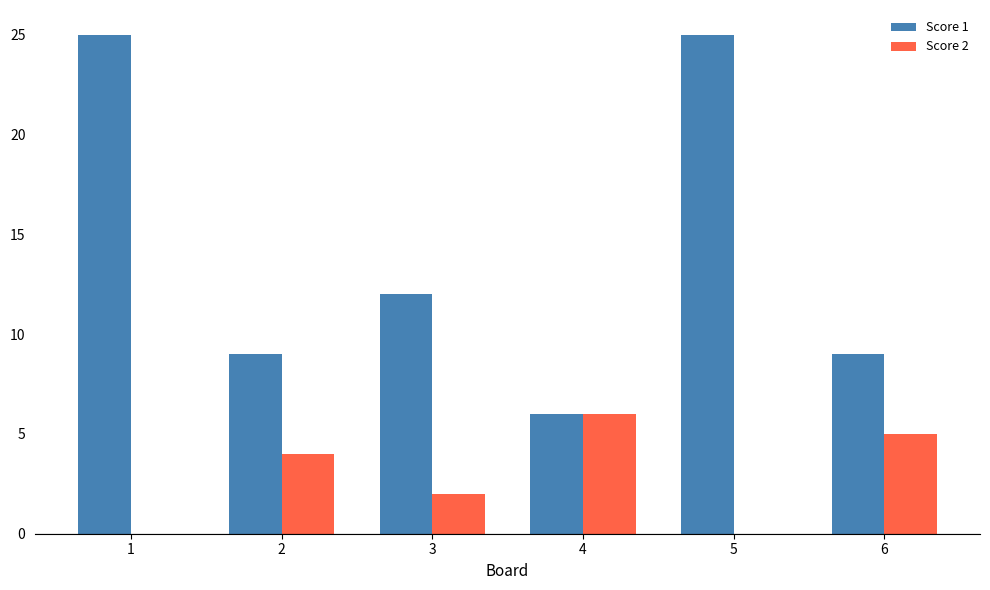

What is the sum of all Score 1 values?

86